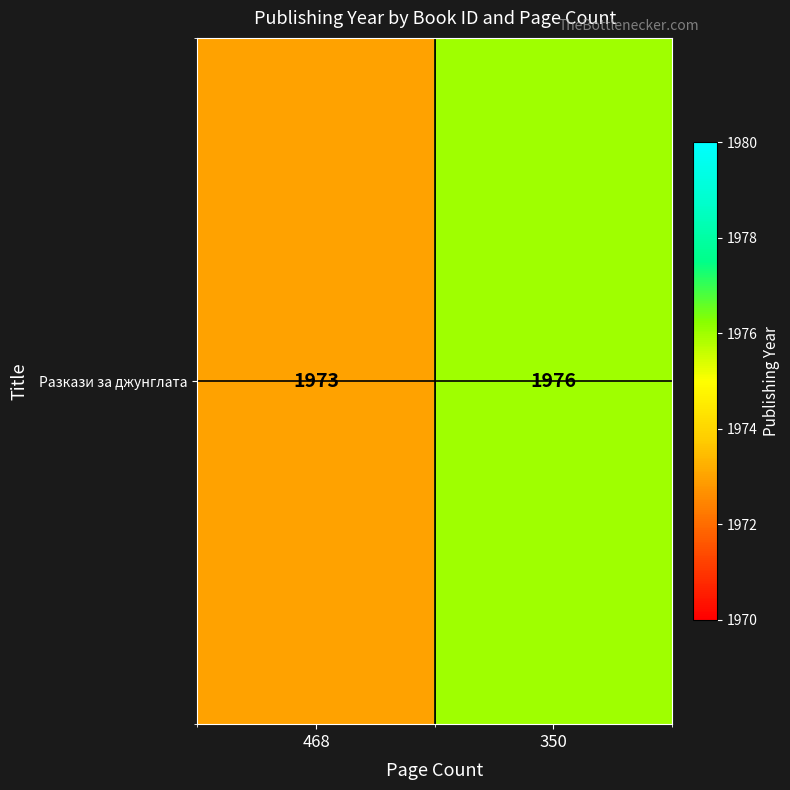

Reading left to right, extract all data points from this chart.

468=1973	350=1976